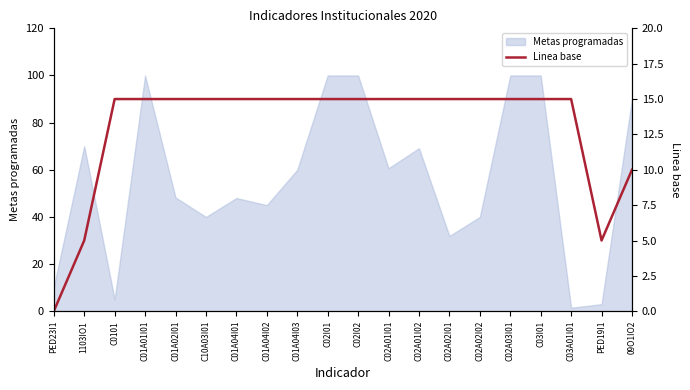

True or false: Metas programadas has a value of 60.0 at C01A04I03.

True